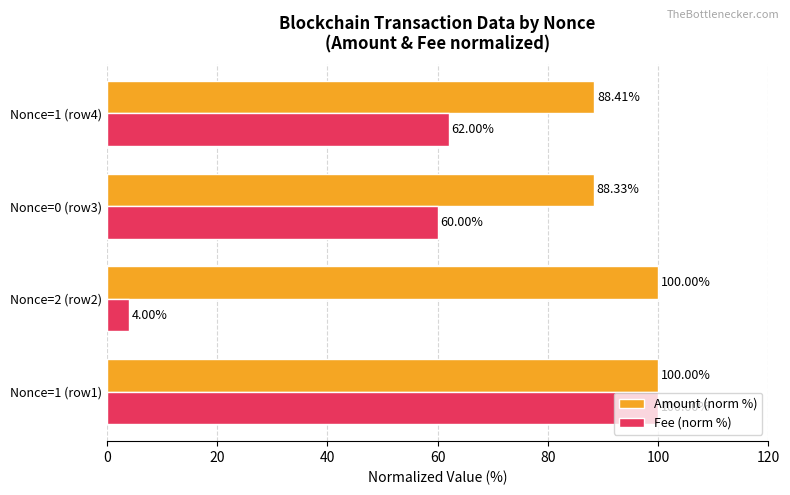

How many series are shown in this chart?

2